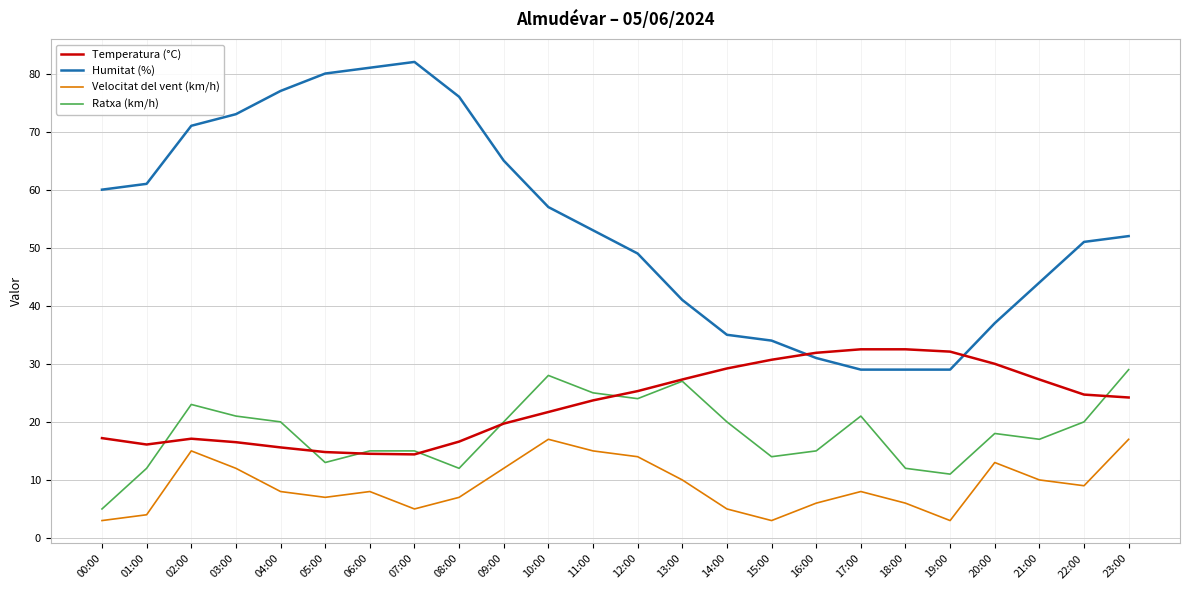

What is the maximum value shown in the chart?

82.0